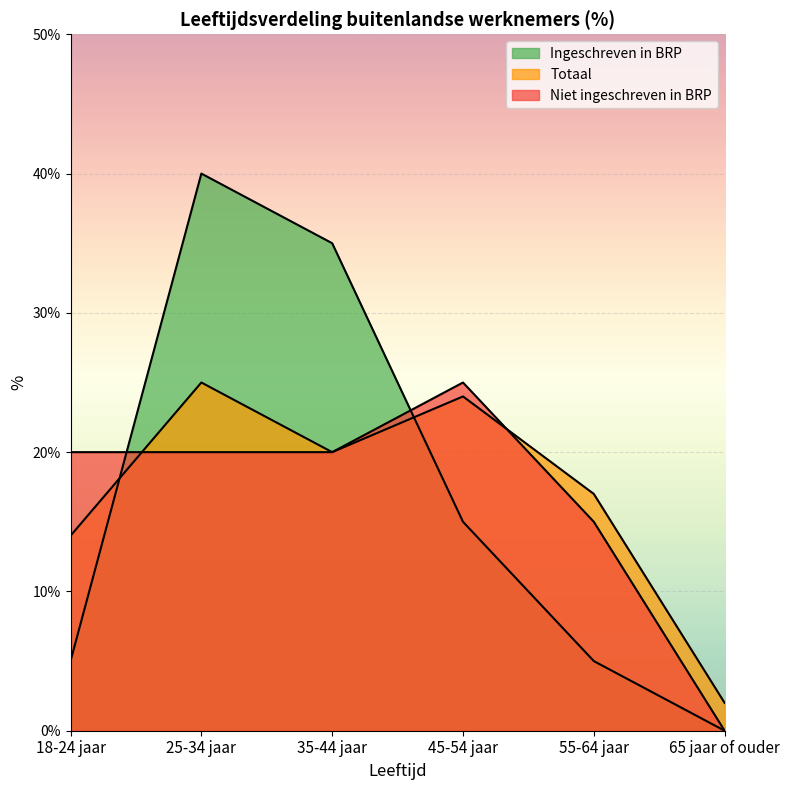

Which series has the widest spread of values?

Ingeschreven in BRP